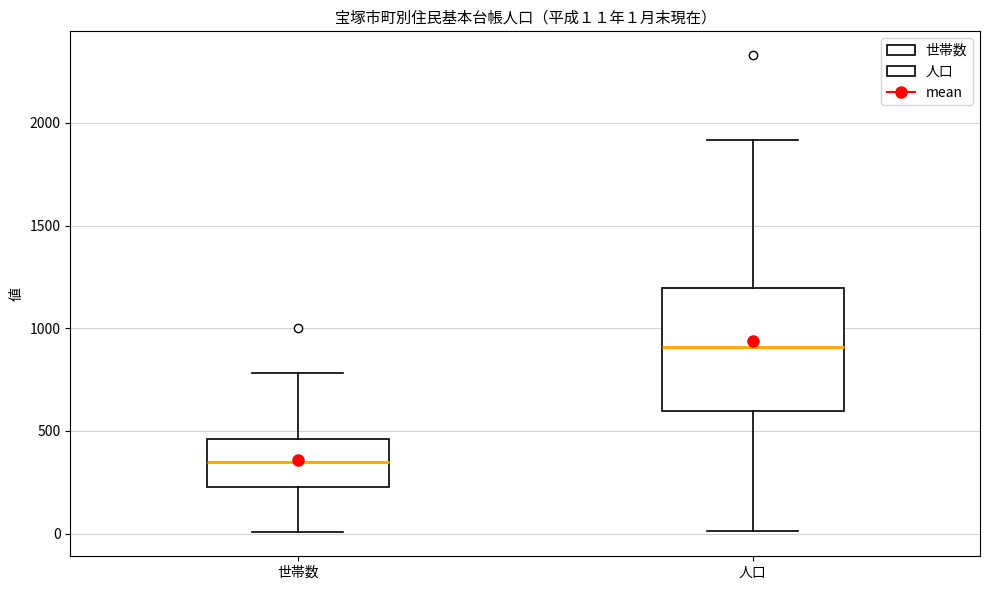

Which box has the lowest median line?

世帯数